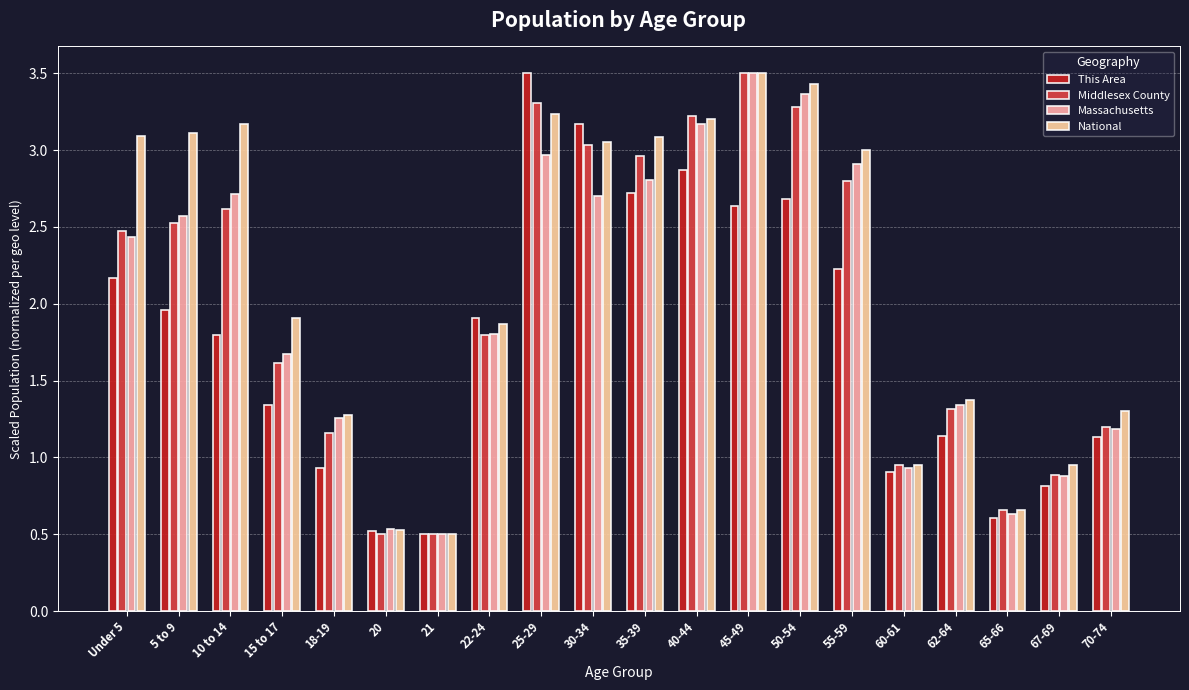

How many values in the National series exceed 3?

10